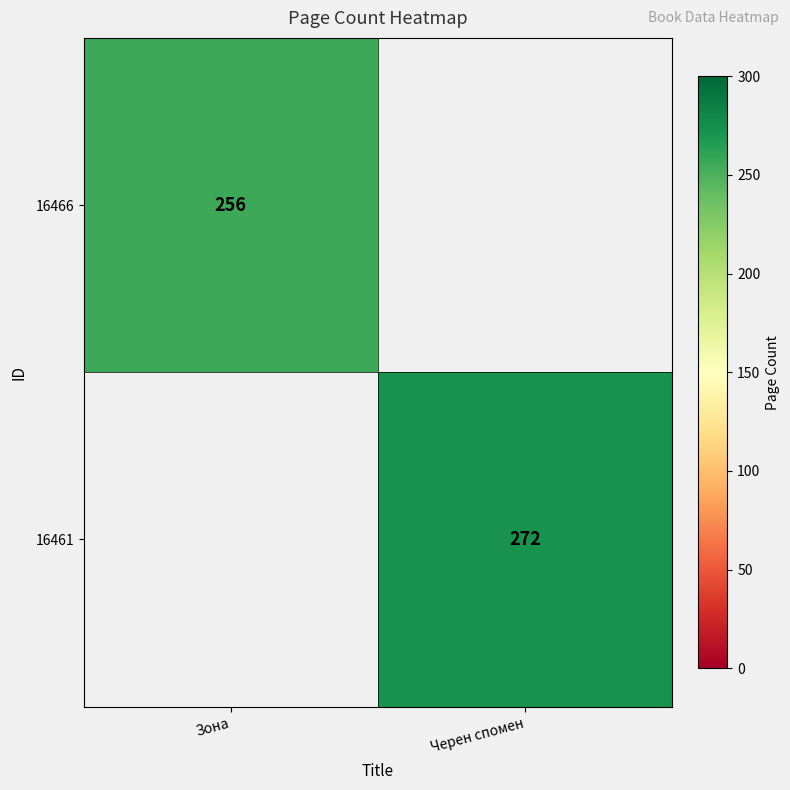

At which category does the chart reach its peak across all series?

Черен спомен